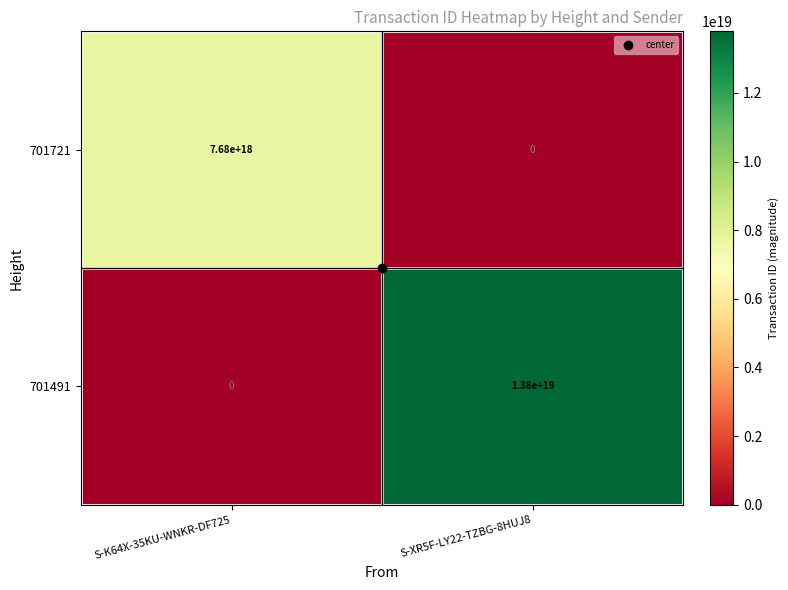

The value of 701491 at S-K64X-35KU-WNKR-DF725 is -6199986749528237056. True or false?

False